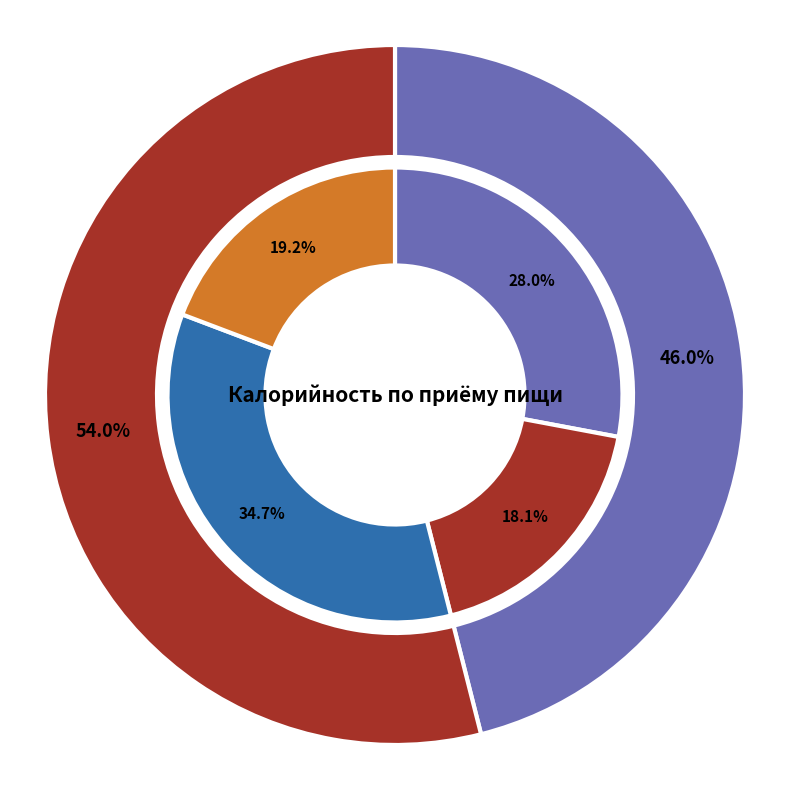

Approximately how many times larger is the value at гор.напиток compared to фрукты (завтрак)?

1.0